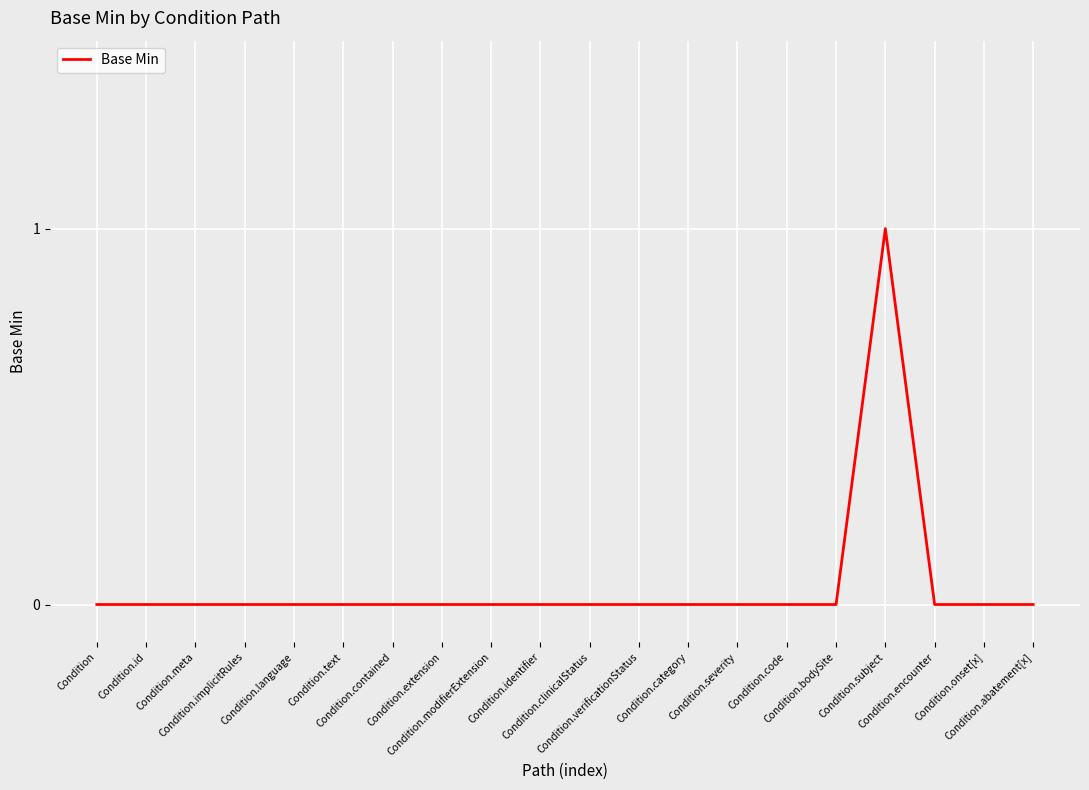

How many lines are shown in the chart?

1